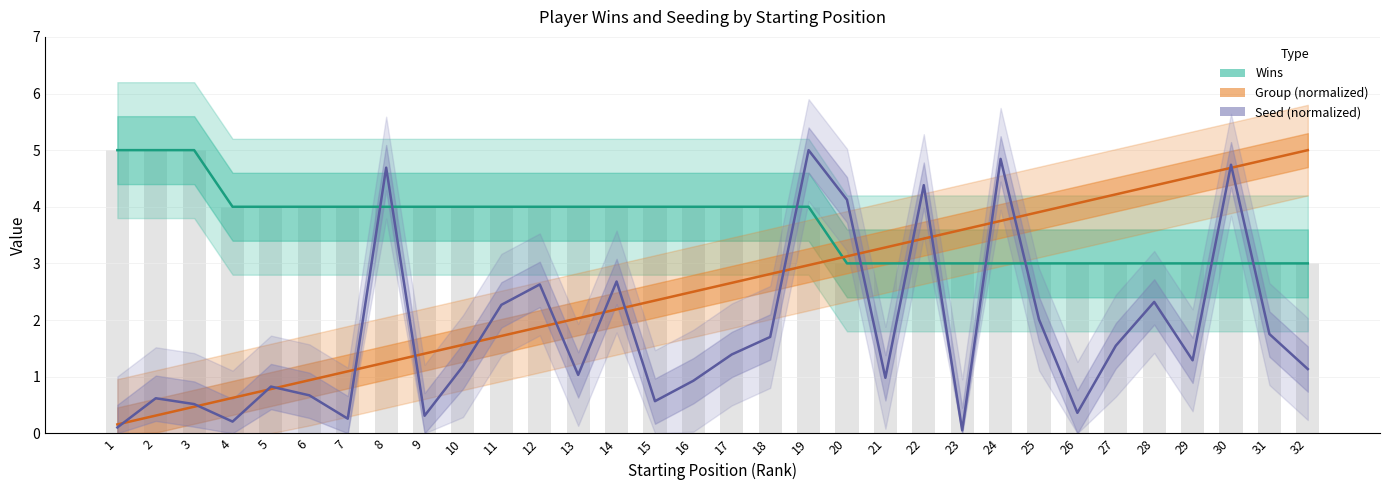

At which category is the sum across all series the highest?

30